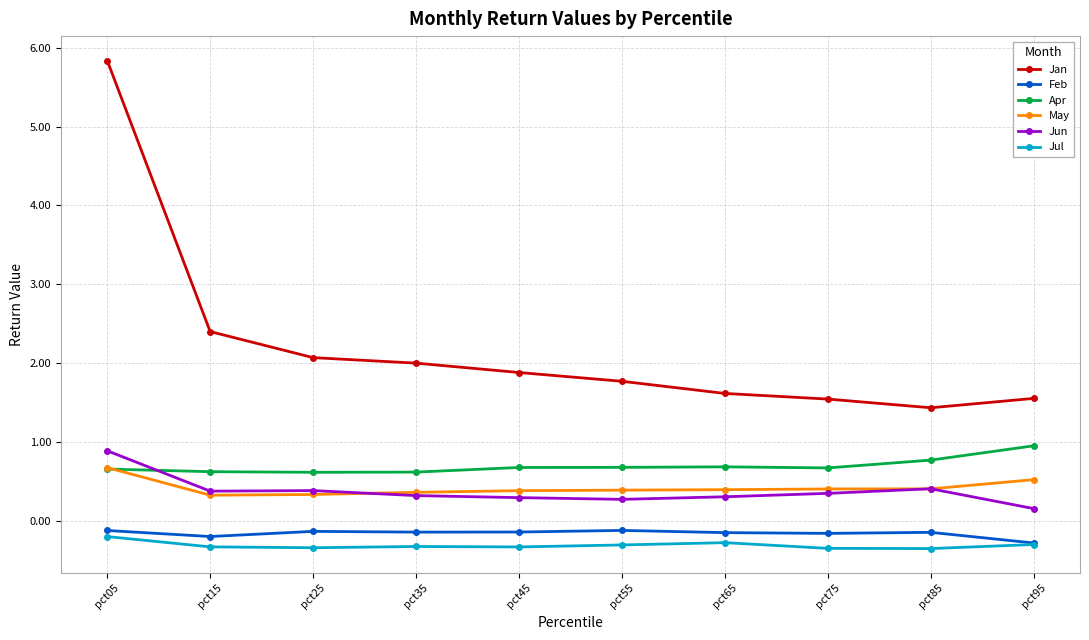

What is the approximate value of Apr at pct85?

0.8